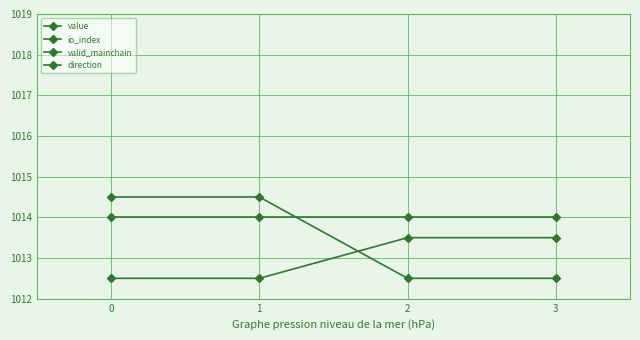

True or false: value and io_index intersect in this chart.

False